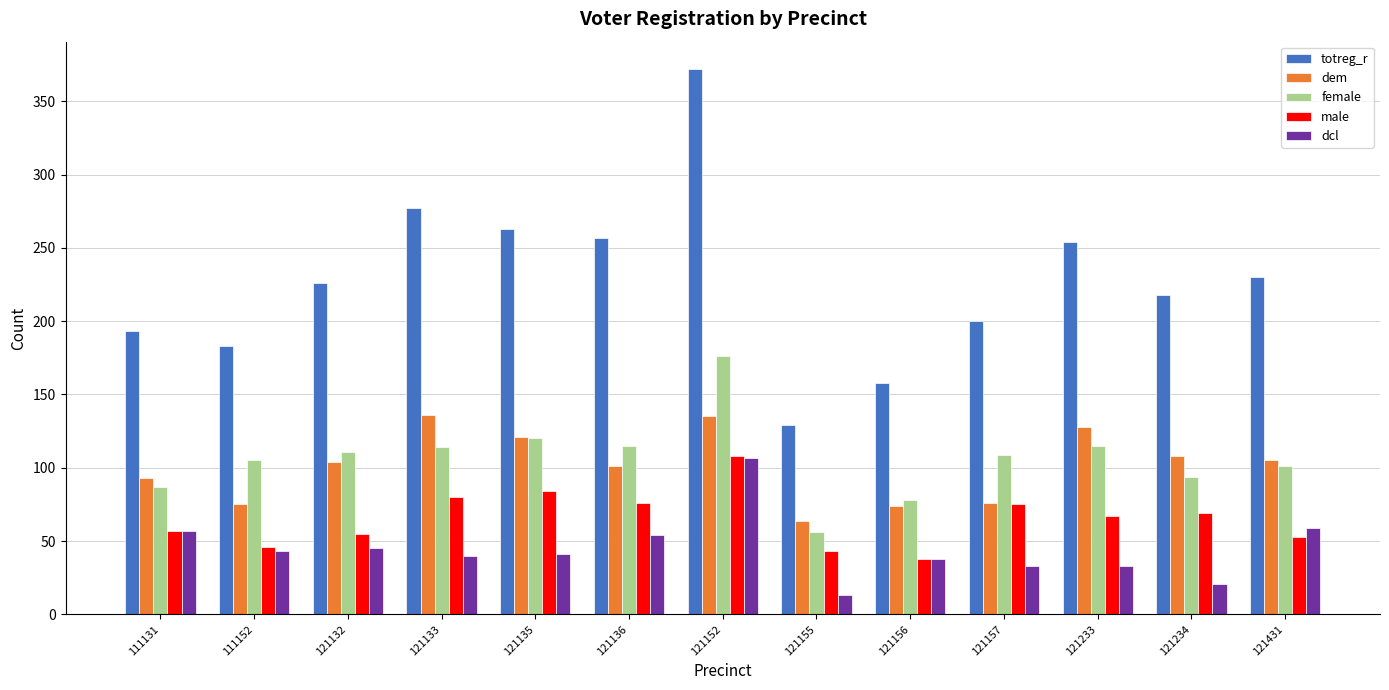

Is it true that dem equals 179 at 121234?

False